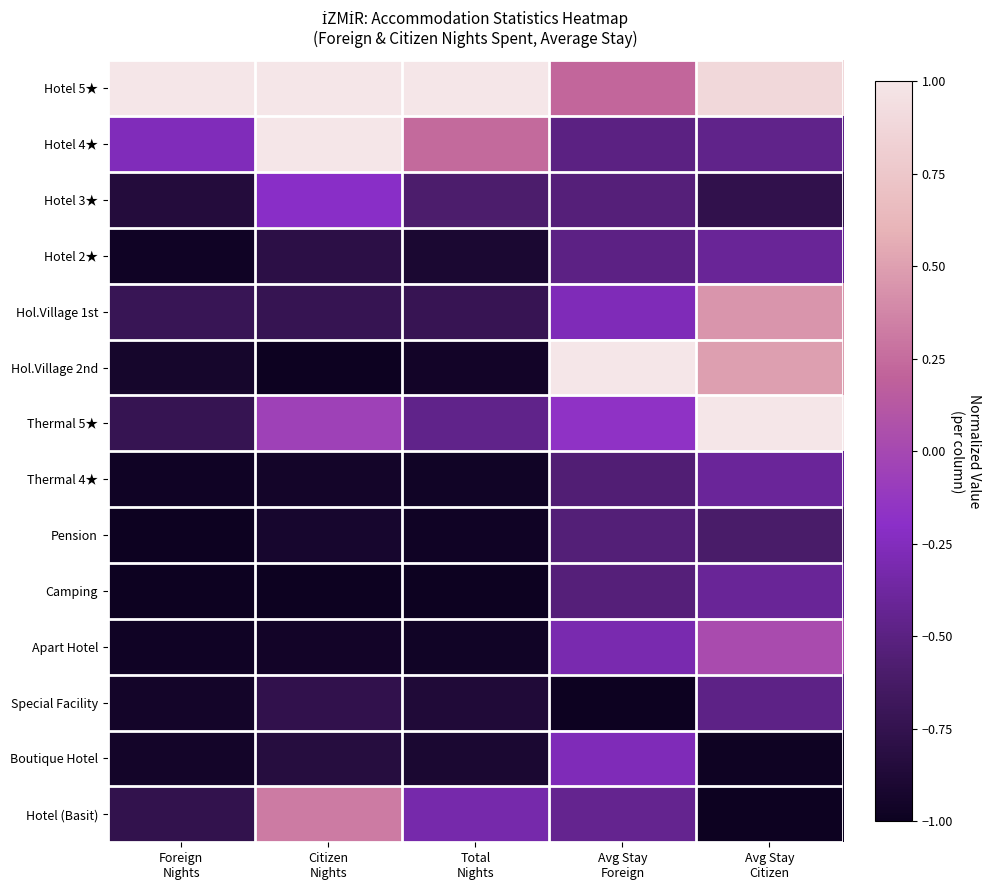

Reading left to right, transcribe all the data shown in this chart.

Hotel 5★: Foreign
Nights=1.0	Citizen
Nights=1.0	Total
Nights=1.0	Avg Stay
Foreign=0.2	Avg Stay
Citizen=0.9
Hotel 4★: Foreign
Nights=-0.3	Citizen
Nights=1.0	Total
Nights=0.2	Avg Stay
Foreign=-0.5	Avg Stay
Citizen=-0.5
Hotel 3★: Foreign
Nights=-0.8	Citizen
Nights=-0.2	Total
Nights=-0.6	Avg Stay
Foreign=-0.5	Avg Stay
Citizen=-0.8
Hotel 2★: Foreign
Nights=-1.0	Citizen
Nights=-0.8	Total
Nights=-0.9	Avg Stay
Foreign=-0.5	Avg Stay
Citizen=-0.4
Hol.Village 1st: Foreign
Nights=-0.7	Citizen
Nights=-0.7	Total
Nights=-0.7	Avg Stay
Foreign=-0.3	Avg Stay
Citizen=0.5
Hol.Village 2nd: Foreign
Nights=-0.9	Citizen
Nights=-1.0	Total
Nights=-1.0	Avg Stay
Foreign=1.0	Avg Stay
Citizen=0.5
Thermal 5★: Foreign
Nights=-0.7	Citizen
Nights=-0.1	Total
Nights=-0.5	Avg Stay
Foreign=-0.2	Avg Stay
Citizen=1.0
Thermal 4★: Foreign
Nights=-1.0	Citizen
Nights=-1.0	Total
Nights=-1.0	Avg Stay
Foreign=-0.6	Avg Stay
Citizen=-0.4
Pension: Foreign
Nights=-1.0	Citizen
Nights=-0.9	Total
Nights=-1.0	Avg Stay
Foreign=-0.5	Avg Stay
Citizen=-0.6
Camping: Foreign
Nights=-1.0	Citizen
Nights=-1.0	Total
Nights=-1.0	Avg Stay
Foreign=-0.5	Avg Stay
Citizen=-0.4
Apart Hotel: Foreign
Nights=-1.0	Citizen
Nights=-1.0	Total
Nights=-1.0	Avg Stay
Foreign=-0.3	Avg Stay
Citizen=0.0
Special Facility: Foreign
Nights=-0.9	Citizen
Nights=-0.8	Total
Nights=-0.9	Avg Stay
Foreign=-1.0	Avg Stay
Citizen=-0.5
Boutique Hotel: Foreign
Nights=-0.9	Citizen
Nights=-0.8	Total
Nights=-0.9	Avg Stay
Foreign=-0.3	Avg Stay
Citizen=-1.0
Hotel (Basit): Foreign
Nights=-0.8	Citizen
Nights=0.3	Total
Nights=-0.3	Avg Stay
Foreign=-0.4	Avg Stay
Citizen=-1.0